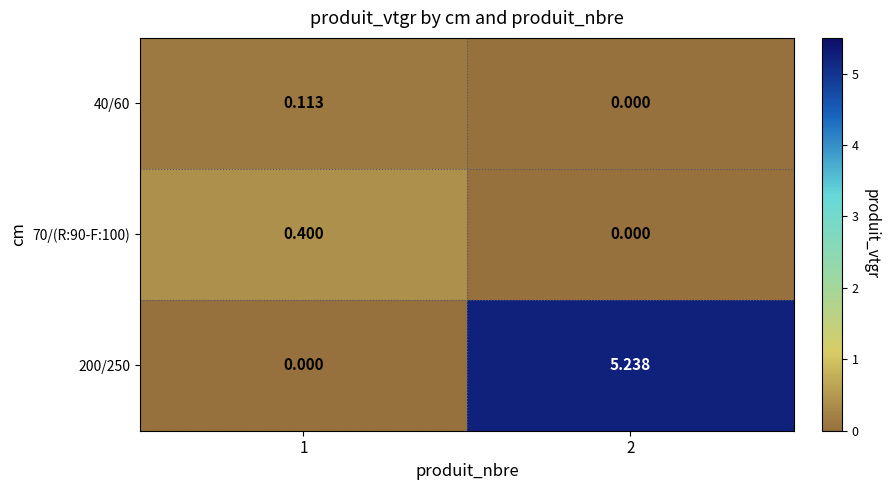

Which series has the widest spread of values?

200/250